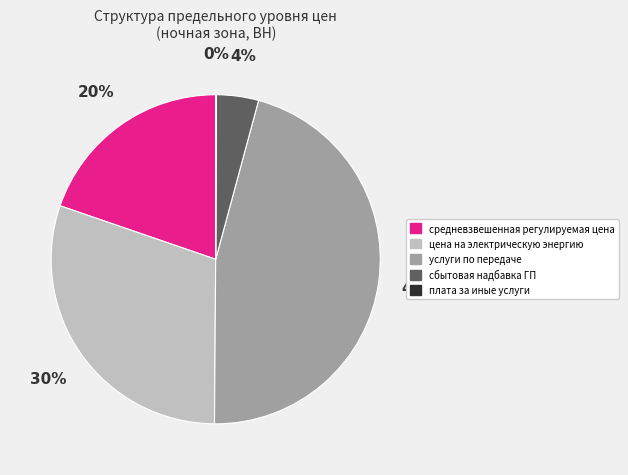

True or false: цена на электрическую энергию accounts for 24% of the total.

False